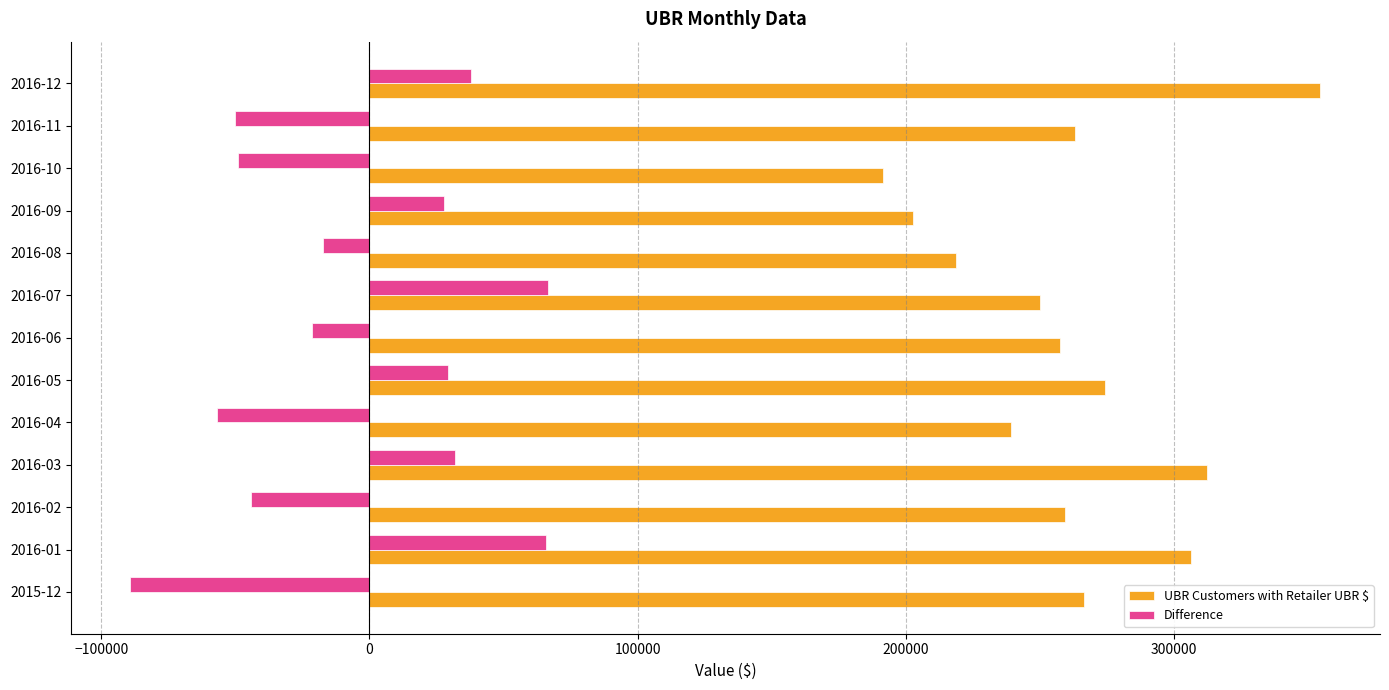

The value of Difference at 2016-02 is -44018.1. True or false?

True